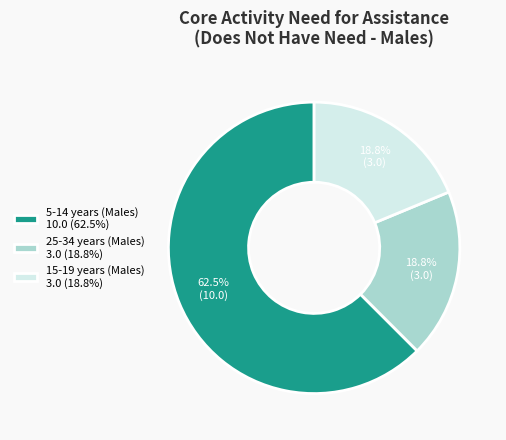

What is the largest slice in the pie chart?

5-14 years (Males)